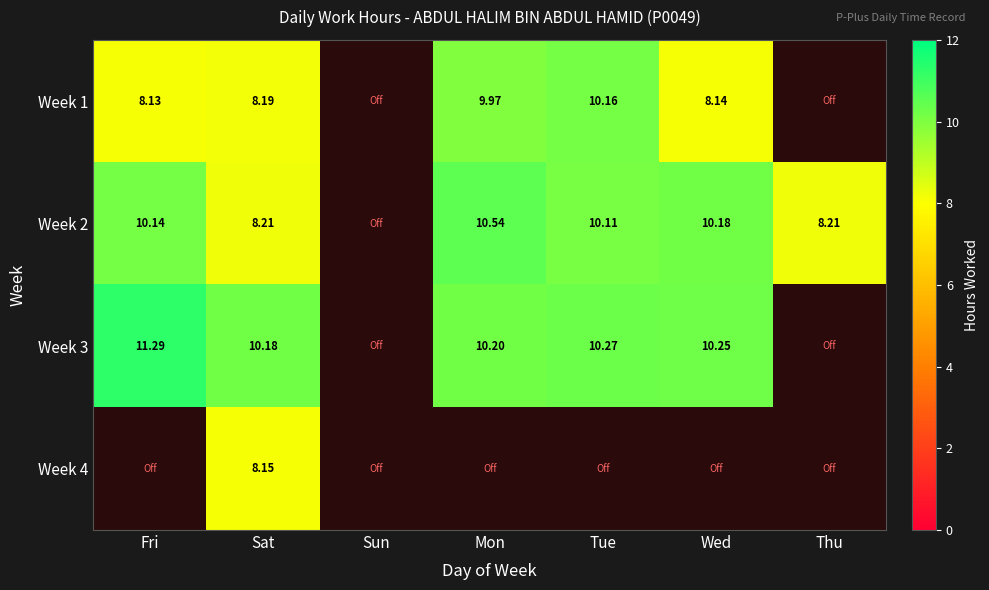

Which series changed the most between Mon and Thu?

Week 3